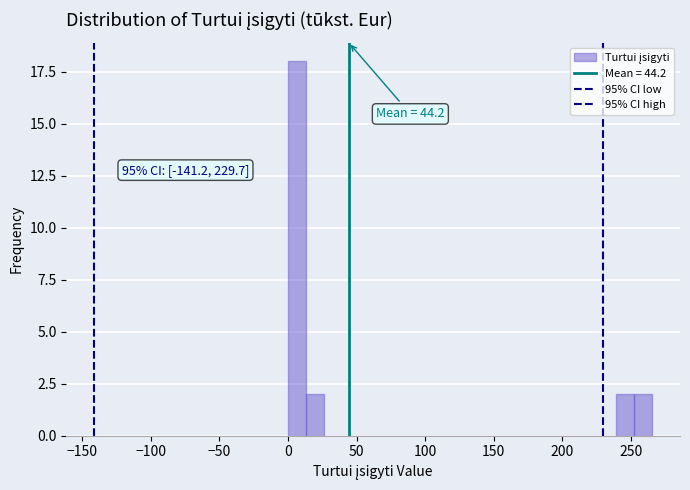

Around what value on the x-axis is the tallest bar? Give the approximate position of its centre, as read against the axis.

5